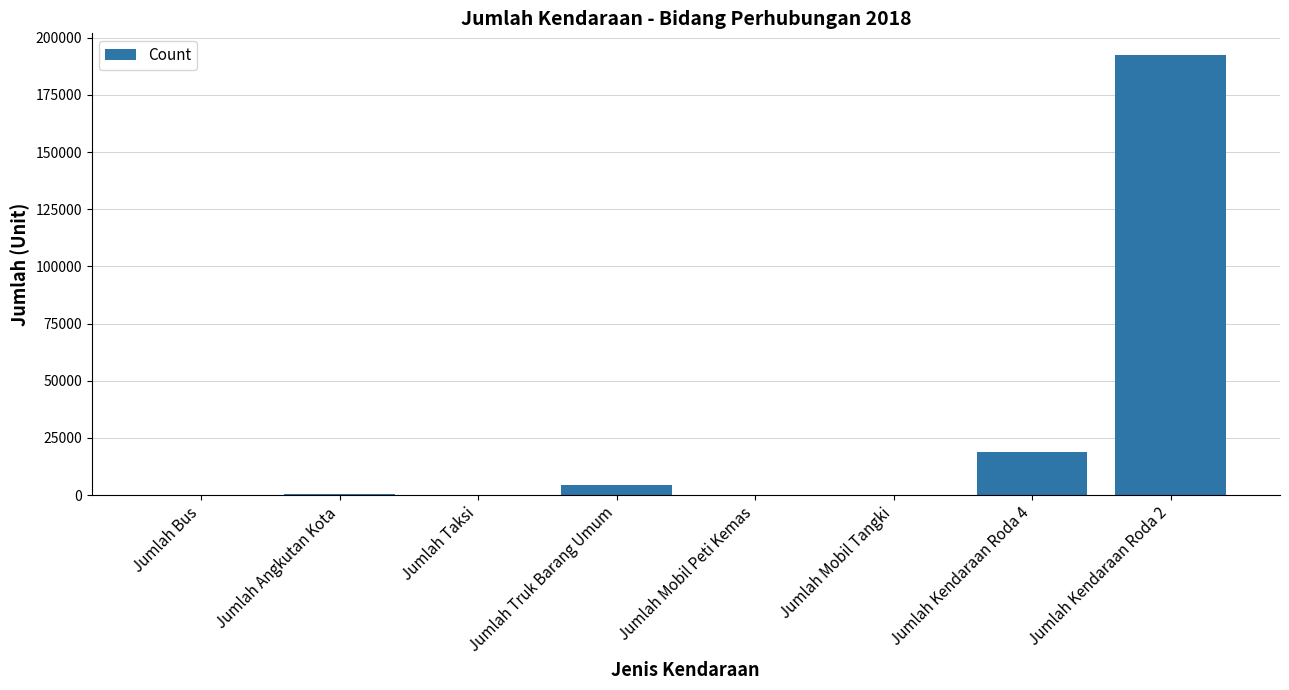

What is the difference between the values at Jumlah Kendaraan Roda 2 and Jumlah Angkutan Kota?

191789